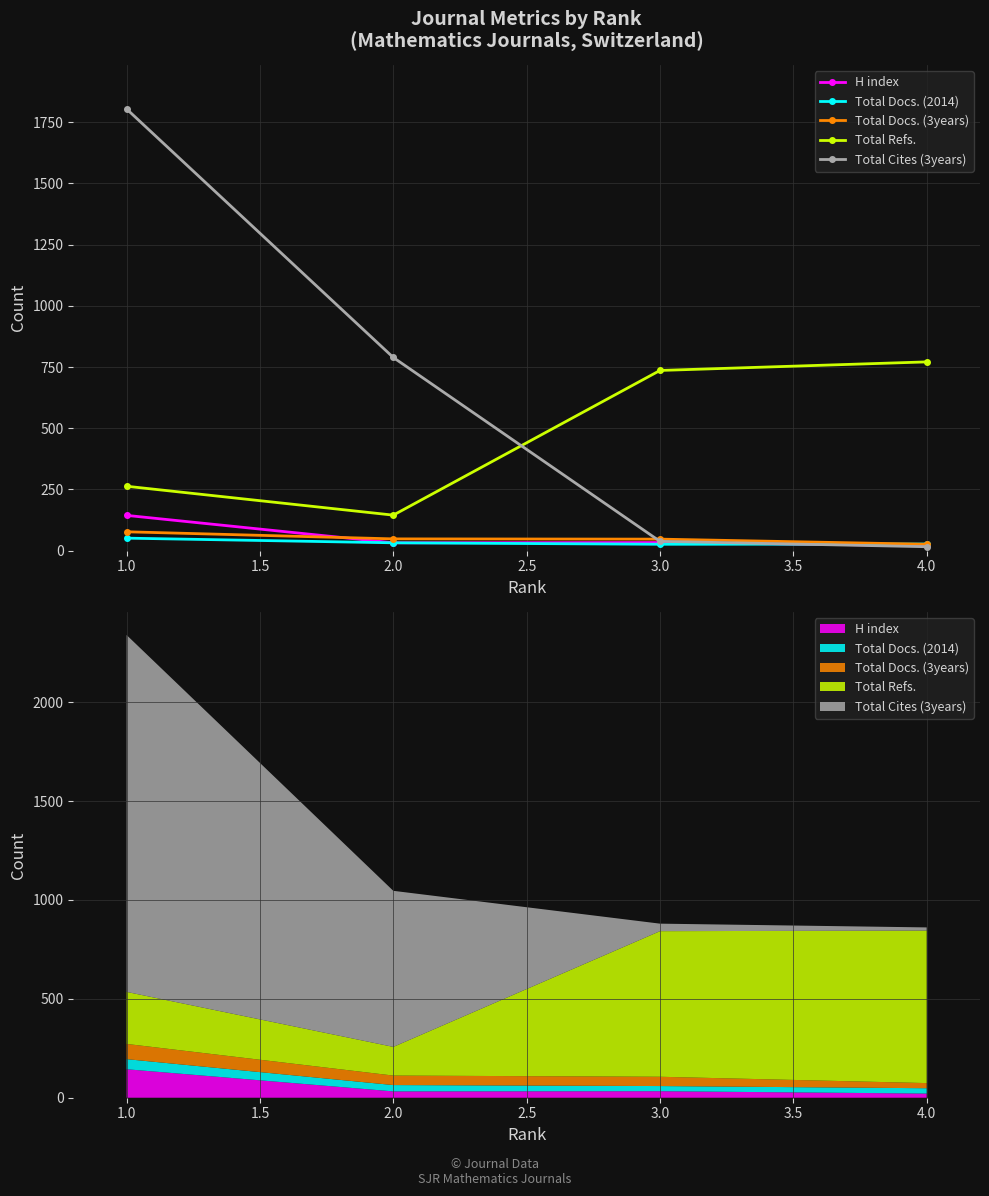

The Total Docs. (3years) series shows 70 at 3.0. True or false?

False